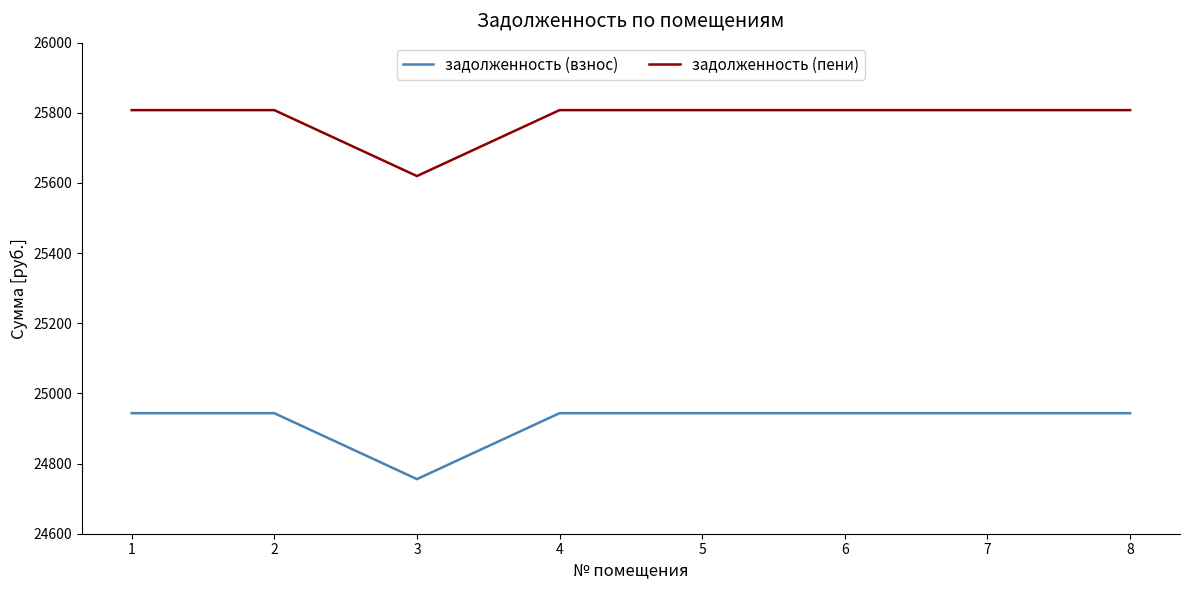

Where does the задолженность (взнос) series first go above 24943?

1